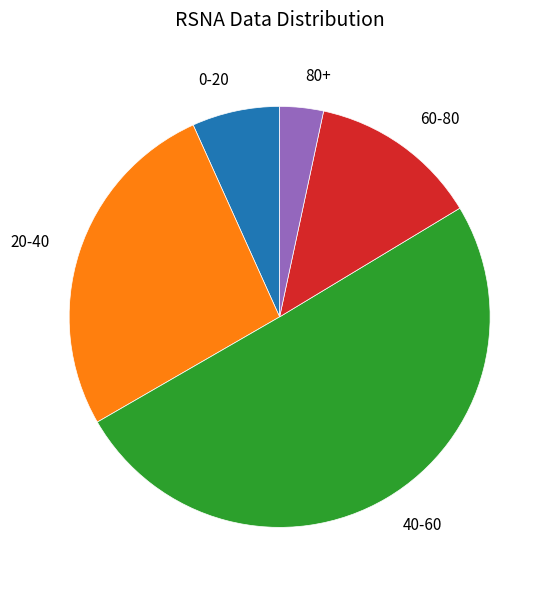

Do 40-60 and 60-80 together represent more than half of the pie?

Yes